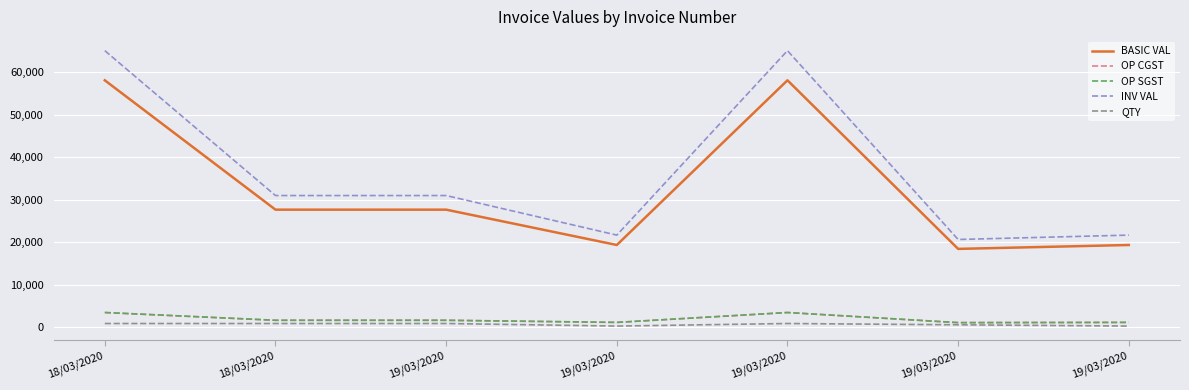

What is the label of the 7th point from the left?

19/03/2020